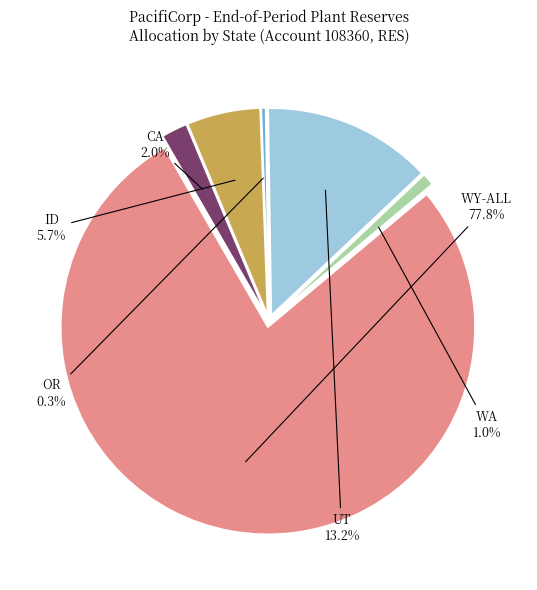

What is the smallest slice in the pie chart?

OR